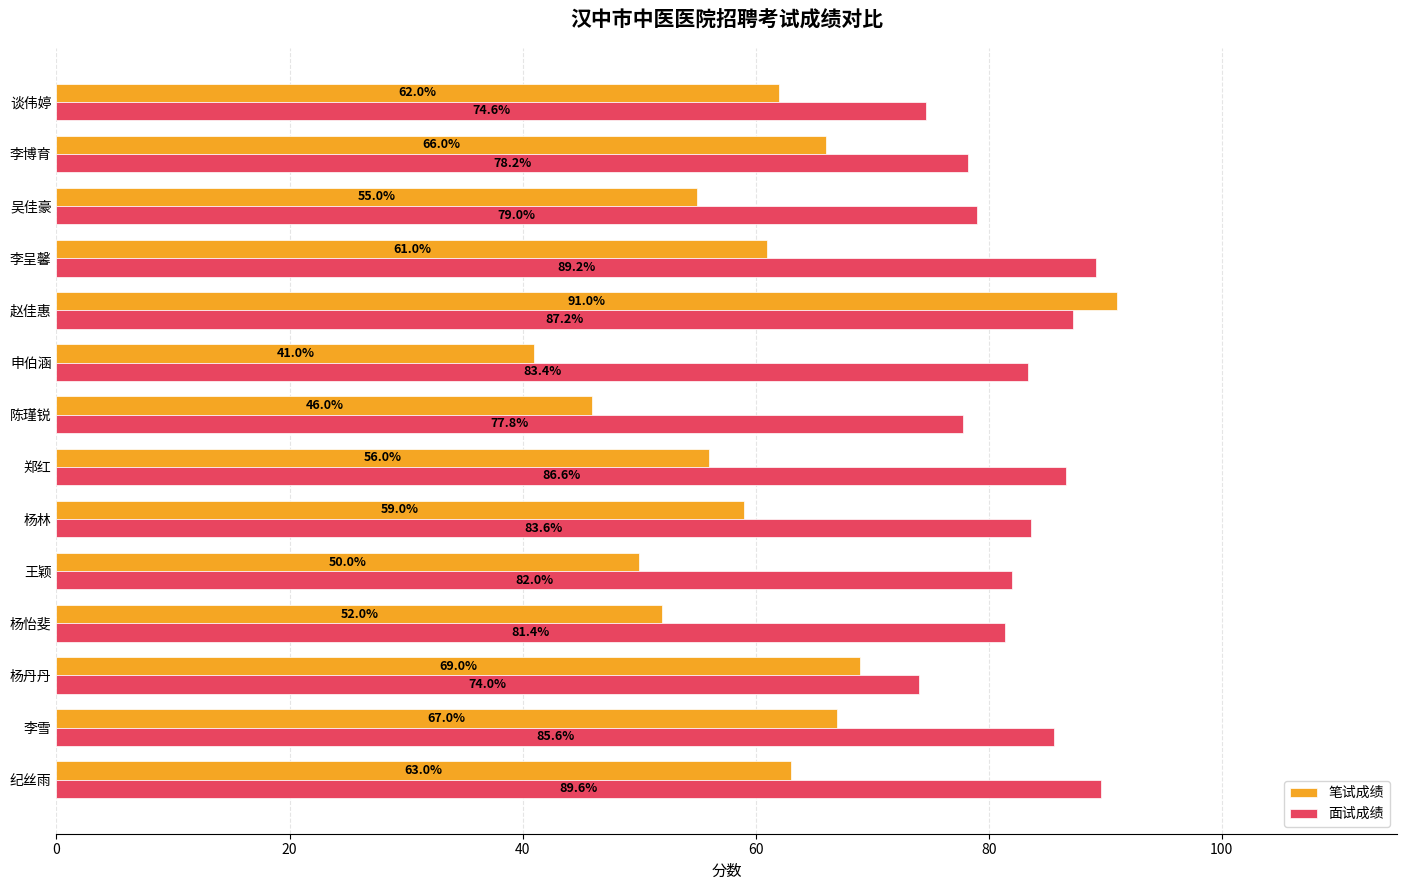

Which series has the widest spread of values?

笔试成绩